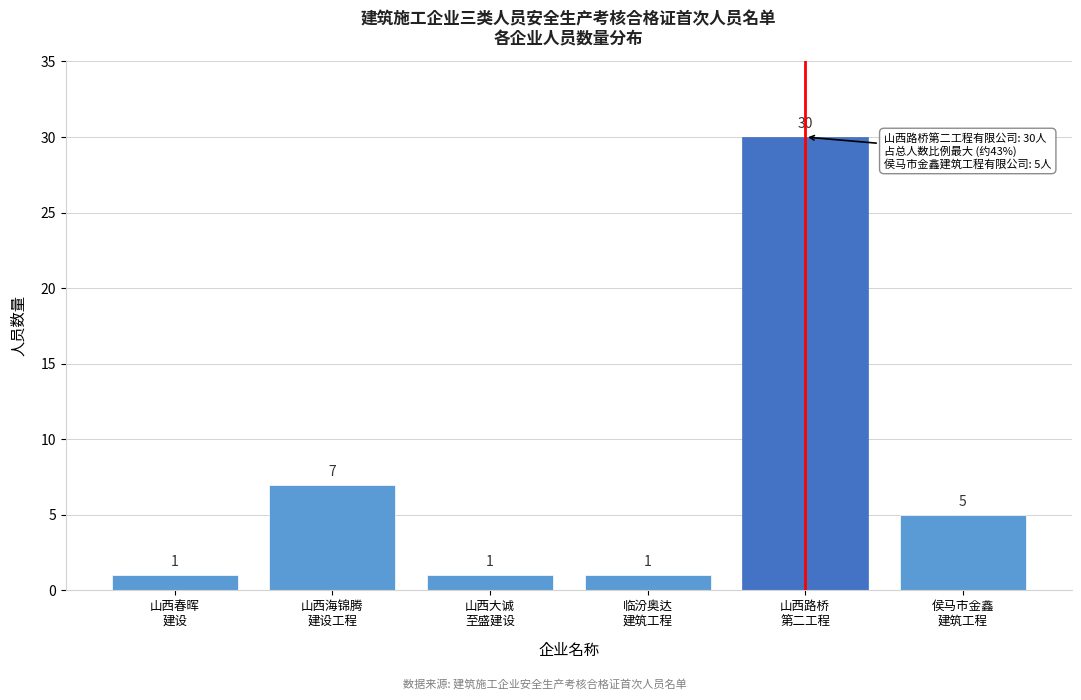

Reading right to left, list all the values displayed in this chart.

5	30	1	1	7	1